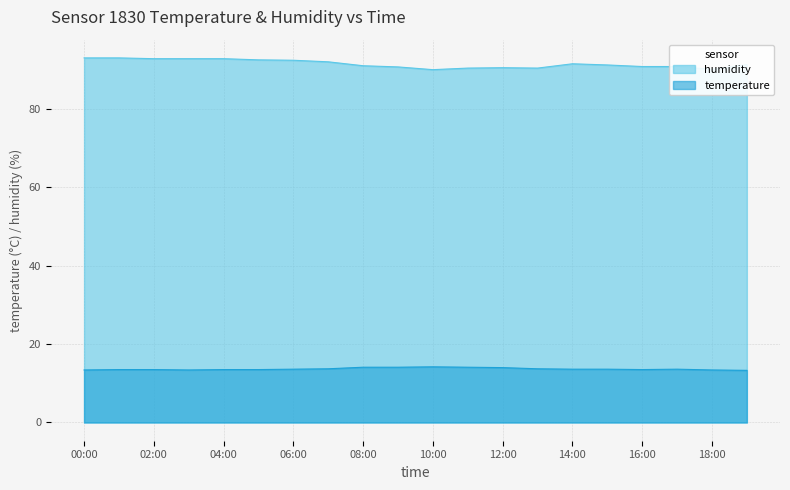

What value does the temperature series have at 02:00?

13.5